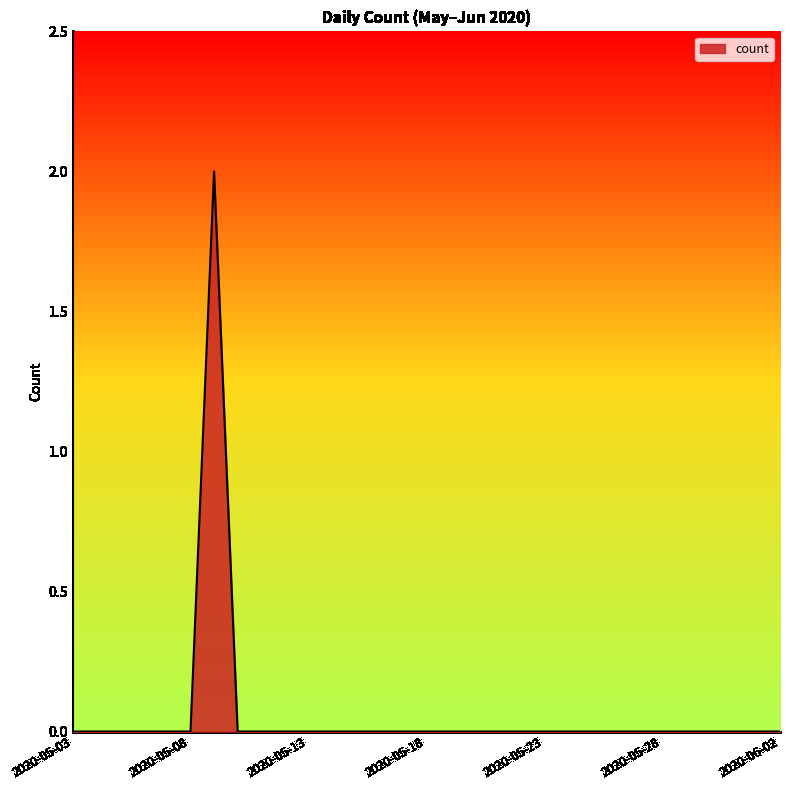

How many interior local peaks (higher than both neighbors) does the data have?

1